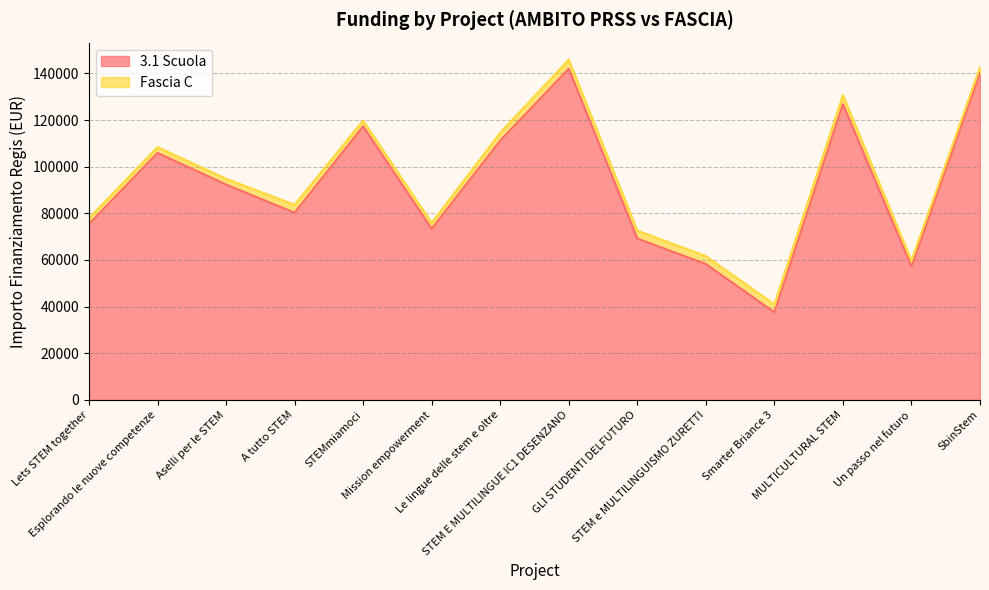

Read the value at STEMmiamoci.

117311.1